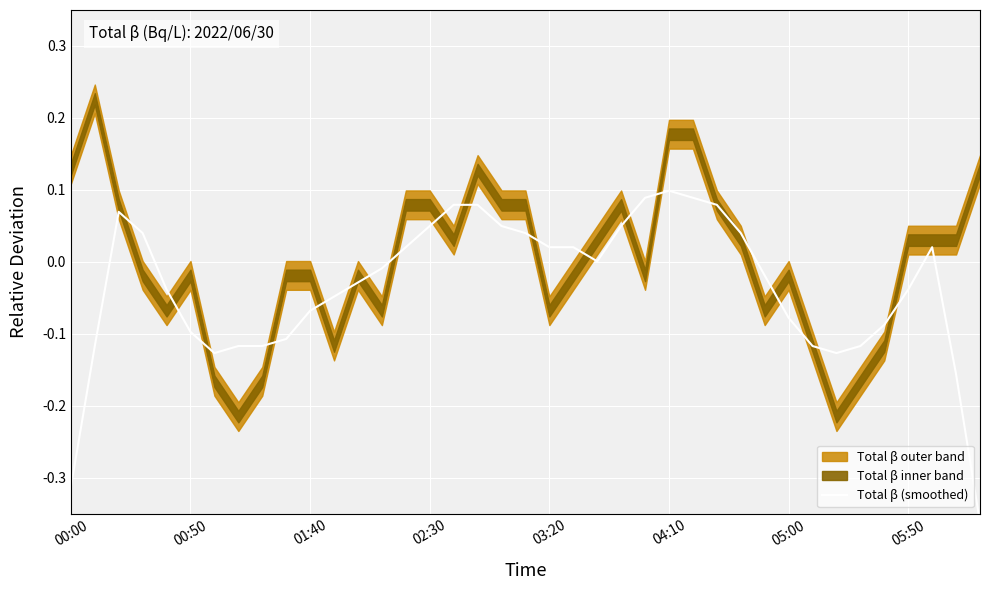

What is the approximate value at 17?

0.1